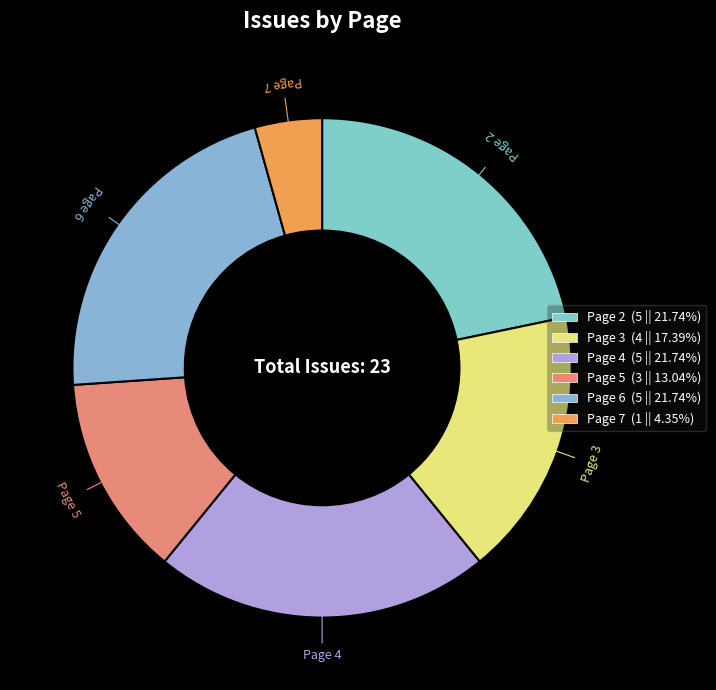

Is Page 2 the majority of the pie?

No